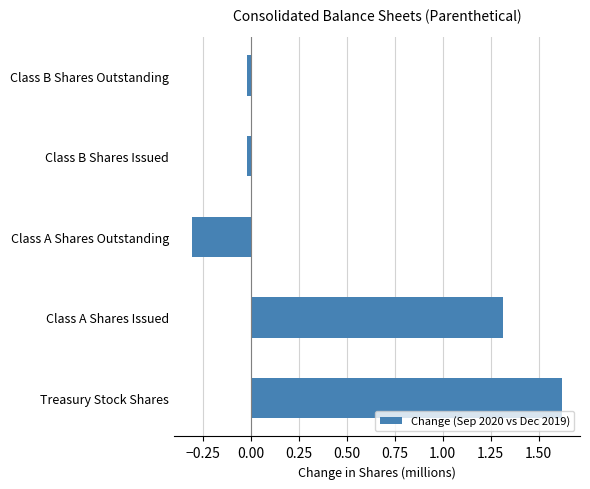

How many distinct data groups are displayed?

1